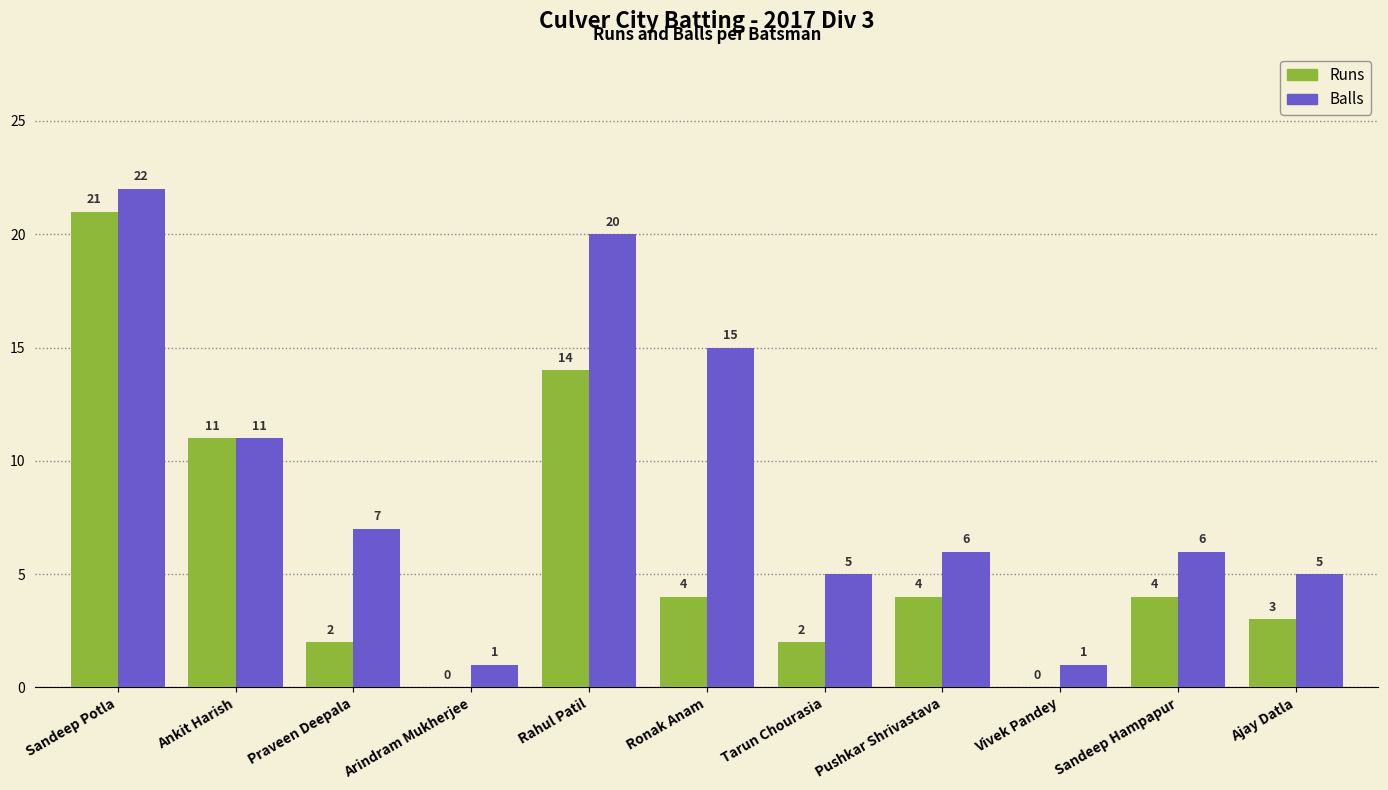

What is the sum of the Runs values at Sandeep Potla and Tarun Chourasia?

23